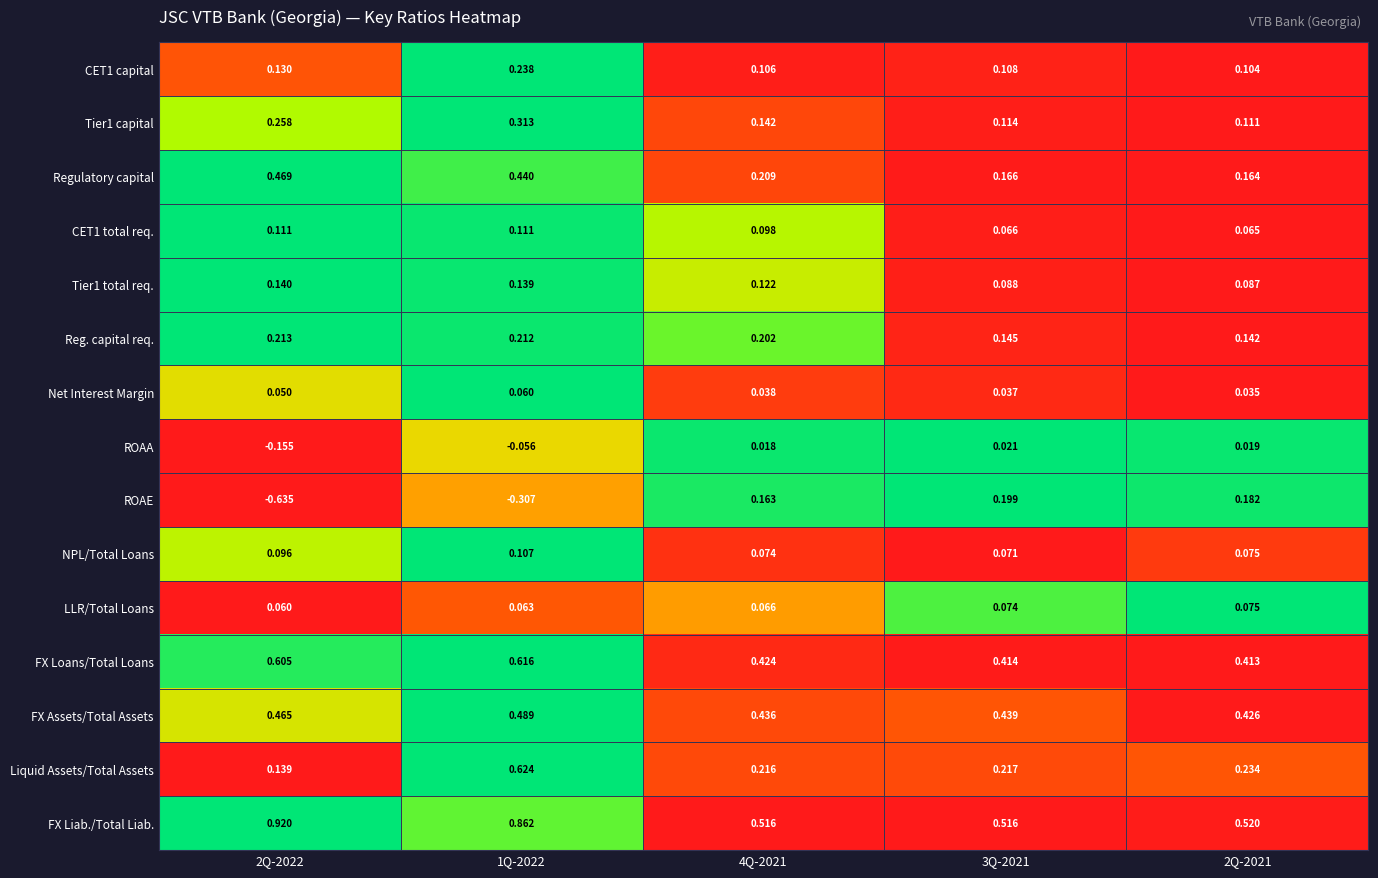

Which series has the widest spread of values?

ROAE